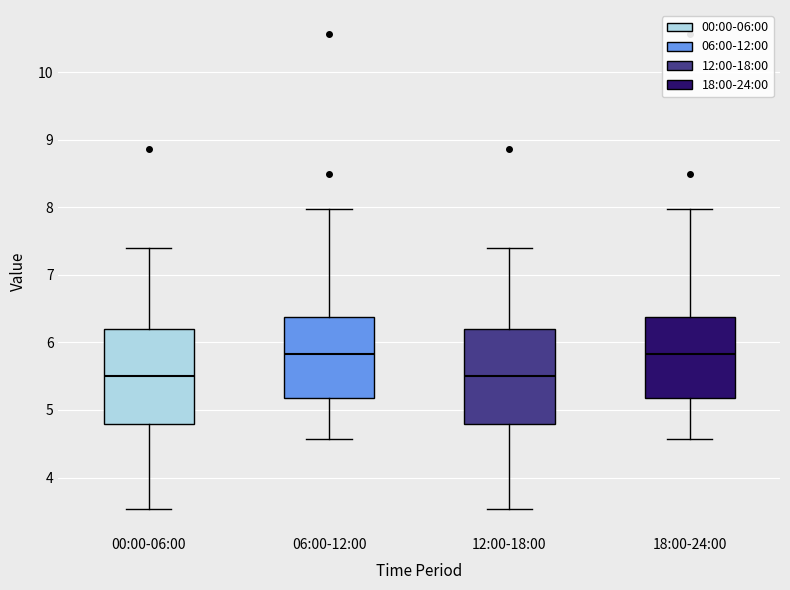

Reading left to right, transcribe this box plot: for each box, give where its median line is, the range the box spans, and where its two whiskers end, as read against the y-axis. The values are not printed on the chart, so give them approximately, as read against the axis.

00:00-06:00: median 5.5, box 4.8 to 6.2, whiskers 3.5 to 7.4
06:00-12:00: median 5.8, box 5.2 to 6.4, whiskers 4.6 to 8.0
12:00-18:00: median 5.5, box 4.8 to 6.2, whiskers 3.5 to 7.4
18:00-24:00: median 5.8, box 5.2 to 6.4, whiskers 4.6 to 8.0